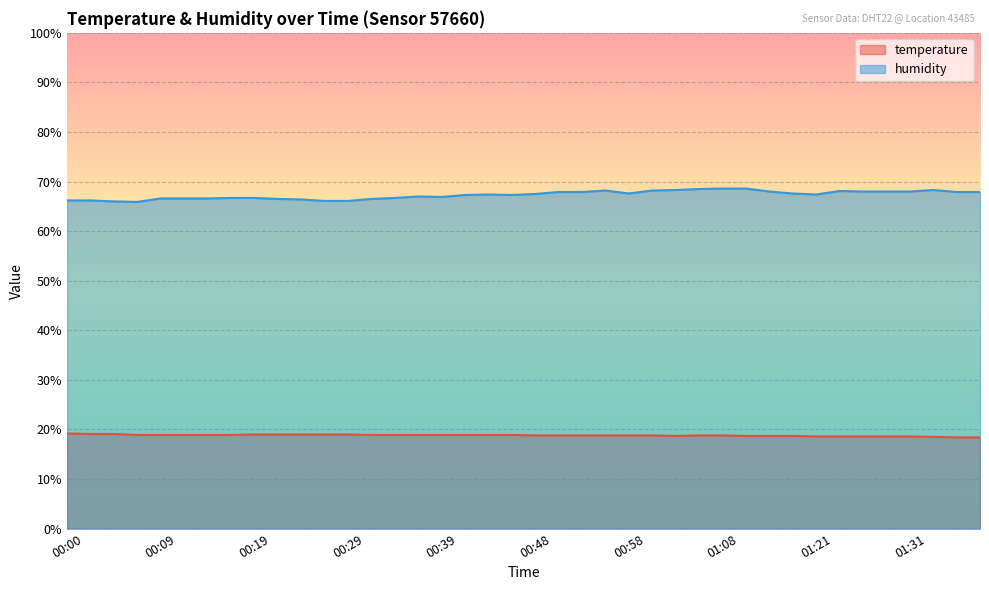

How many data points in humidity are above 67?

23